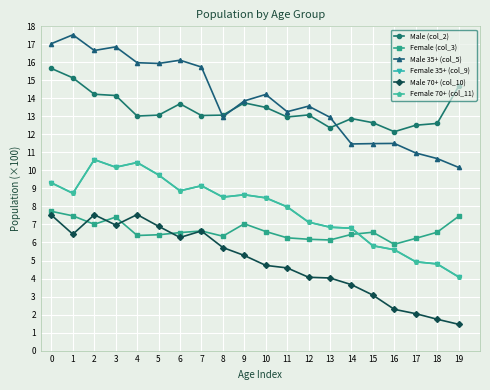

Is this an area chart (filled region under the line)?

No